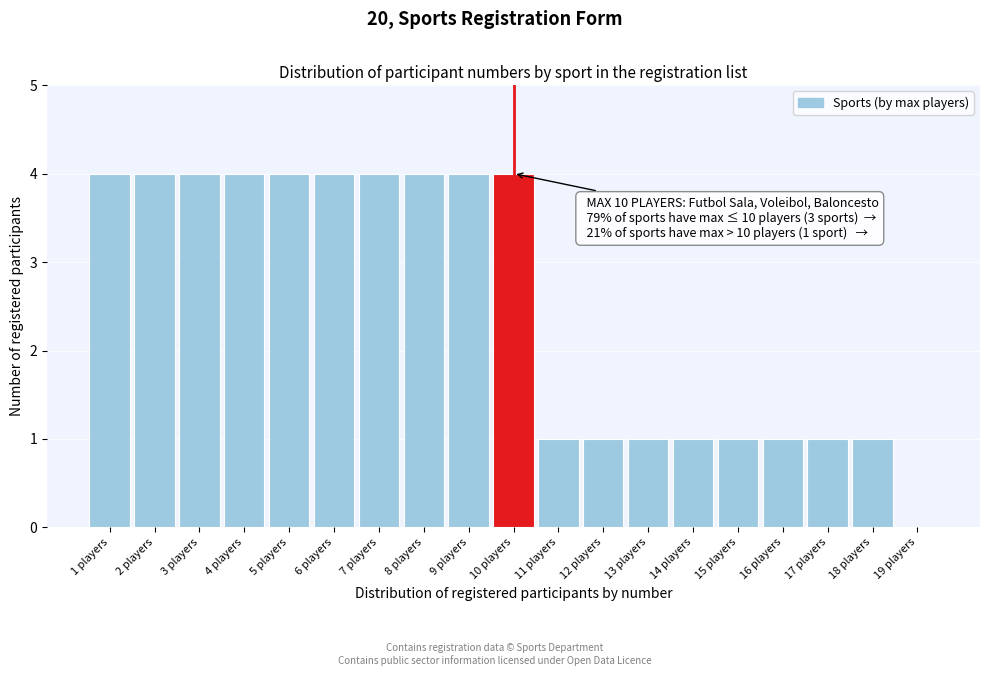

Reading left to right, what are all the values shown in this chart?

1 players=4	2 players=4	3 players=4	4 players=4	5 players=4	6 players=4	7 players=4	8 players=4	9 players=4	10 players=4	11 players=1	12 players=1	13 players=1	14 players=1	15 players=1	16 players=1	17 players=1	18 players=1	19 players=0